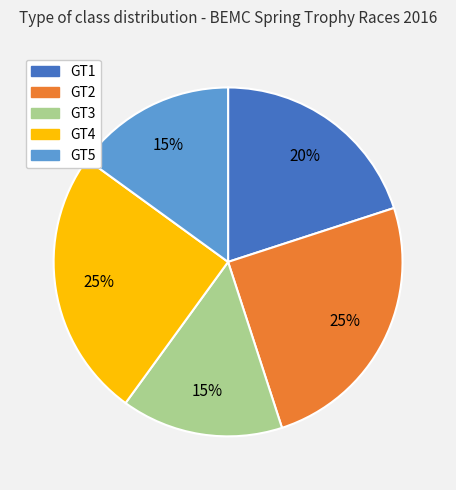

What percentage is the GT2 slice, to the nearest percent?

25%